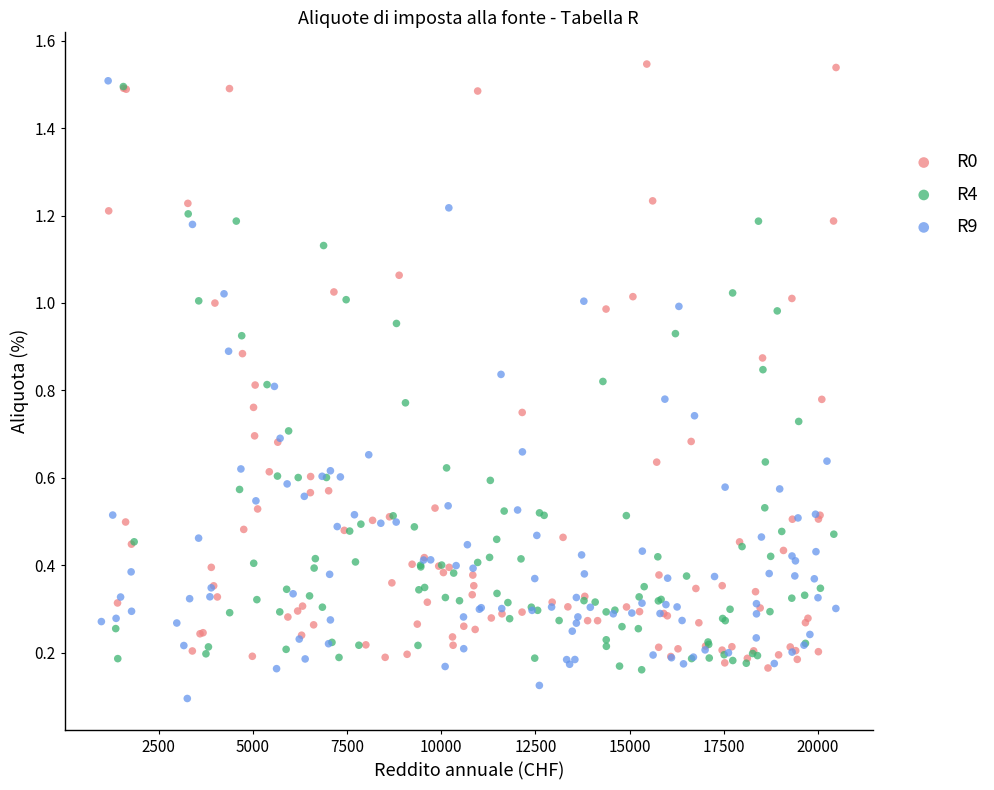

Which series reaches the minimum Y coordinate?

R9